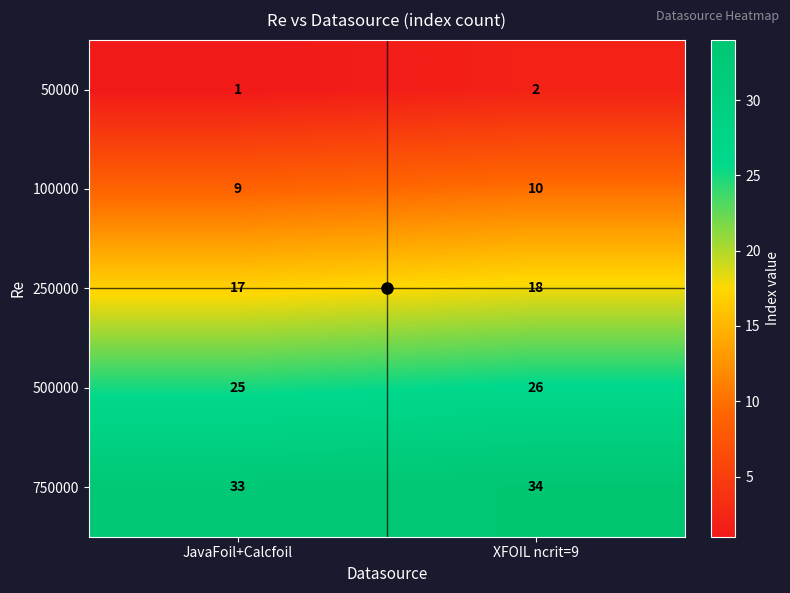

True or false: 50000 has a value of 1 at XFOIL ncrit=9.

False